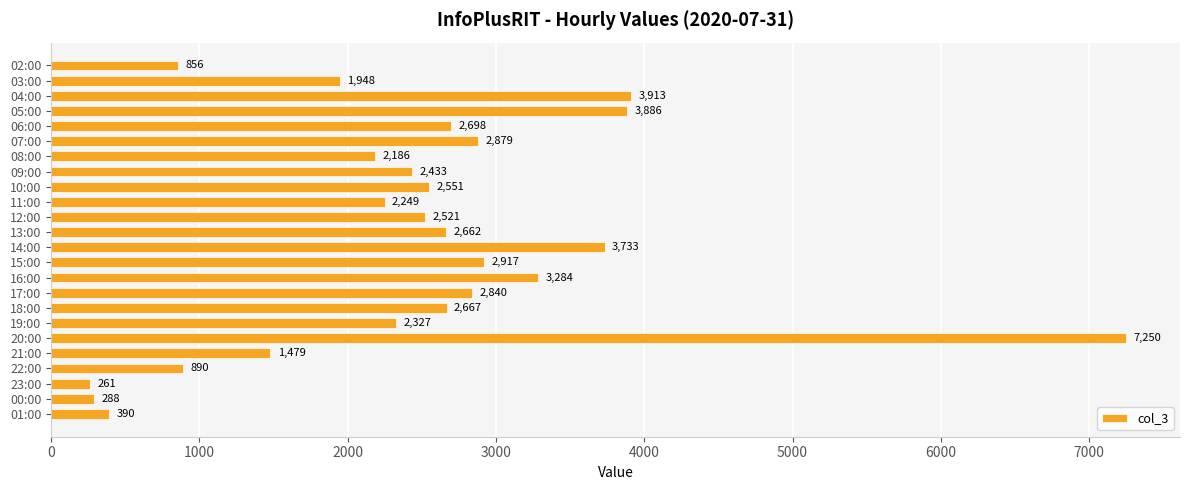

How many data points does each series have?

24